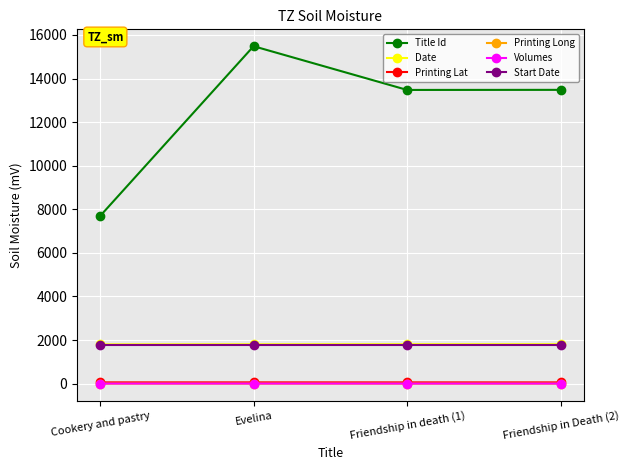

What position from the left is Evelina?

2